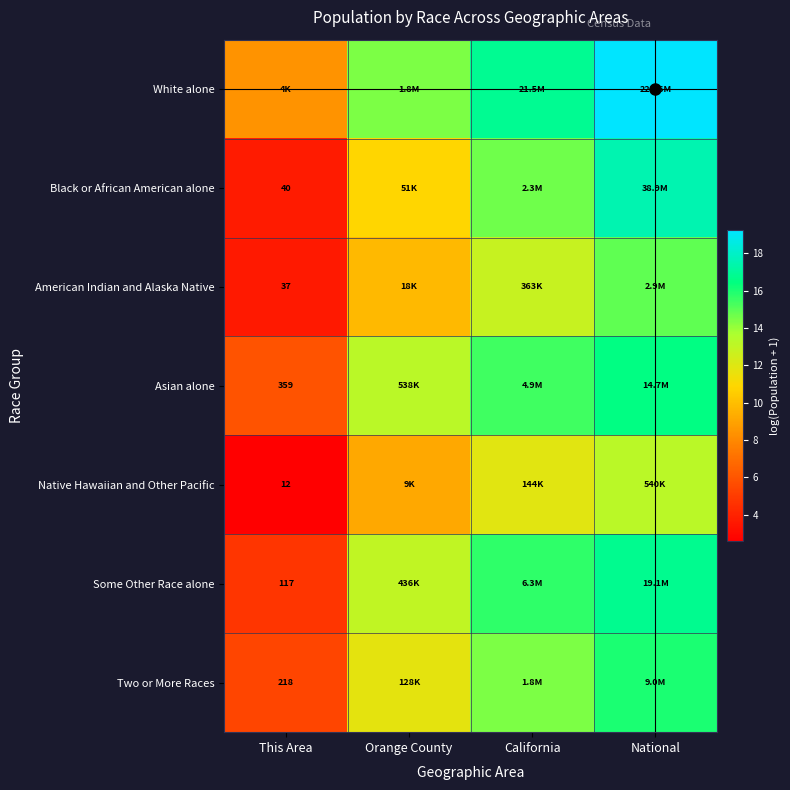

Which category has the highest value in the American Indian and Alaska Native series?

National